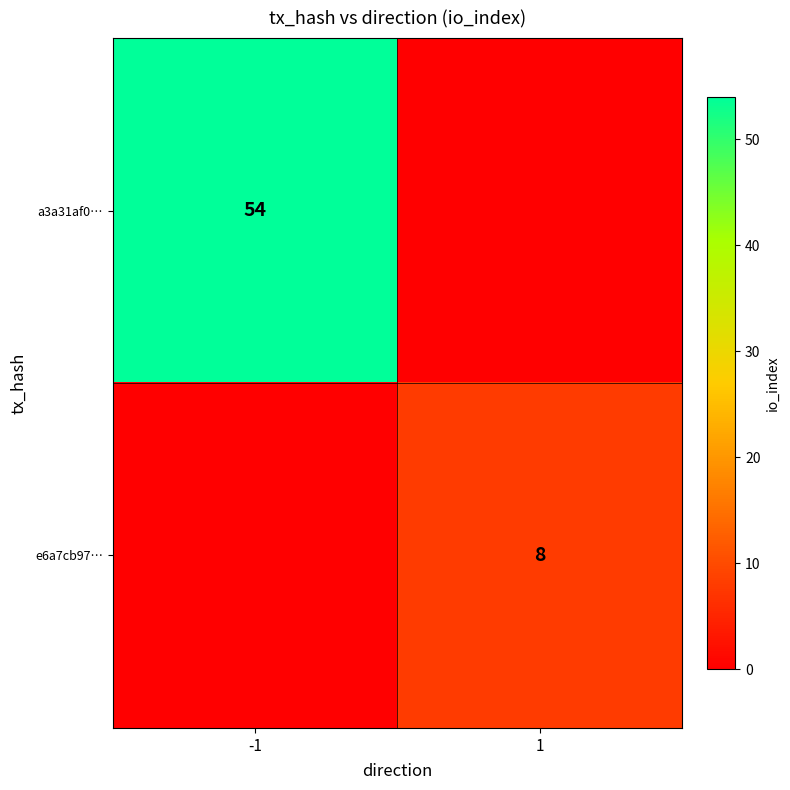

At how many categories does at least one series exceed 47?

1